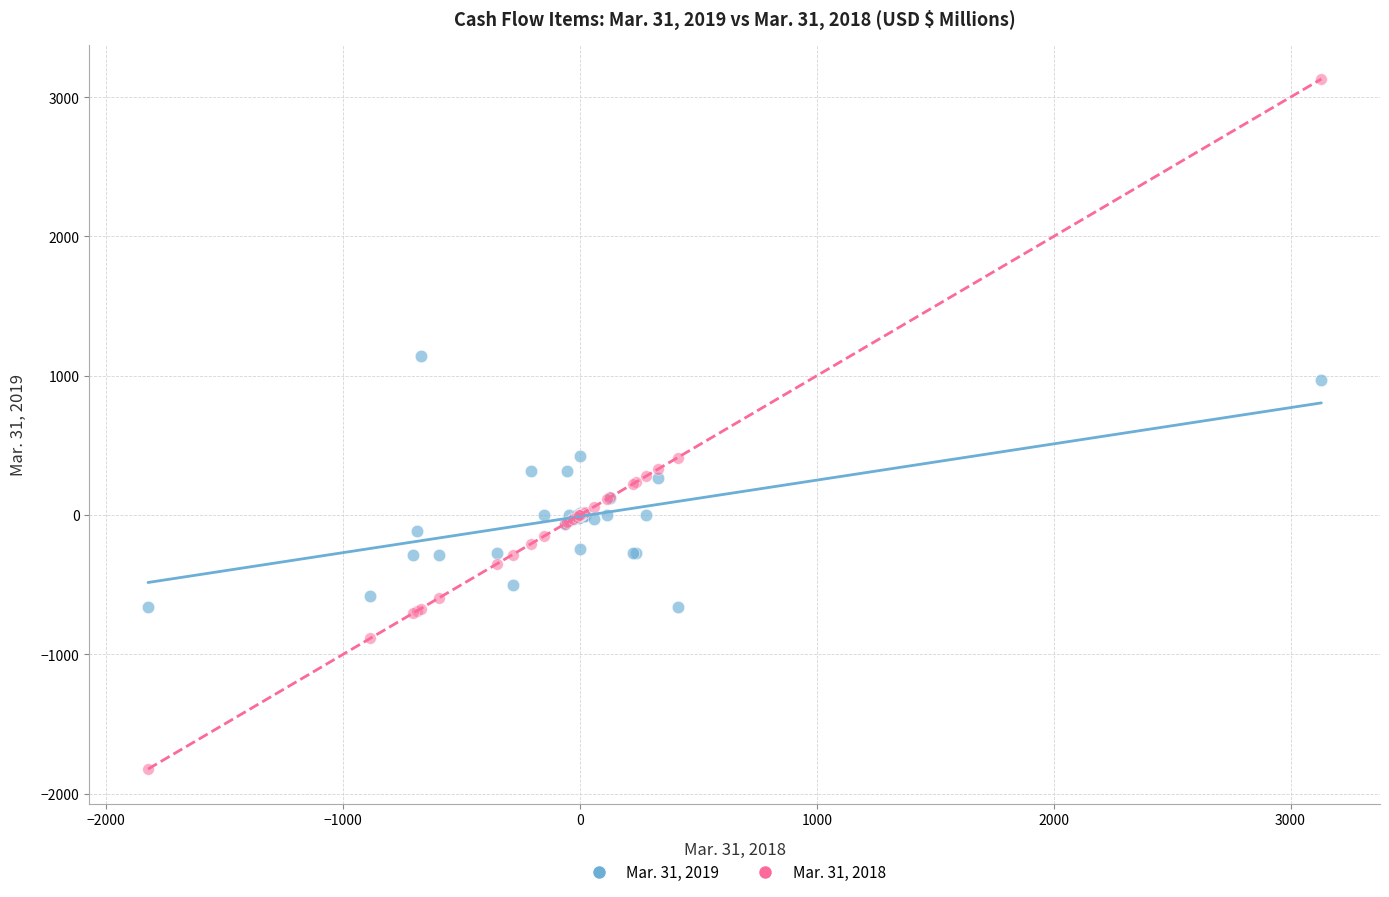

Which series reaches the maximum Y coordinate?

Mar. 31, 2018